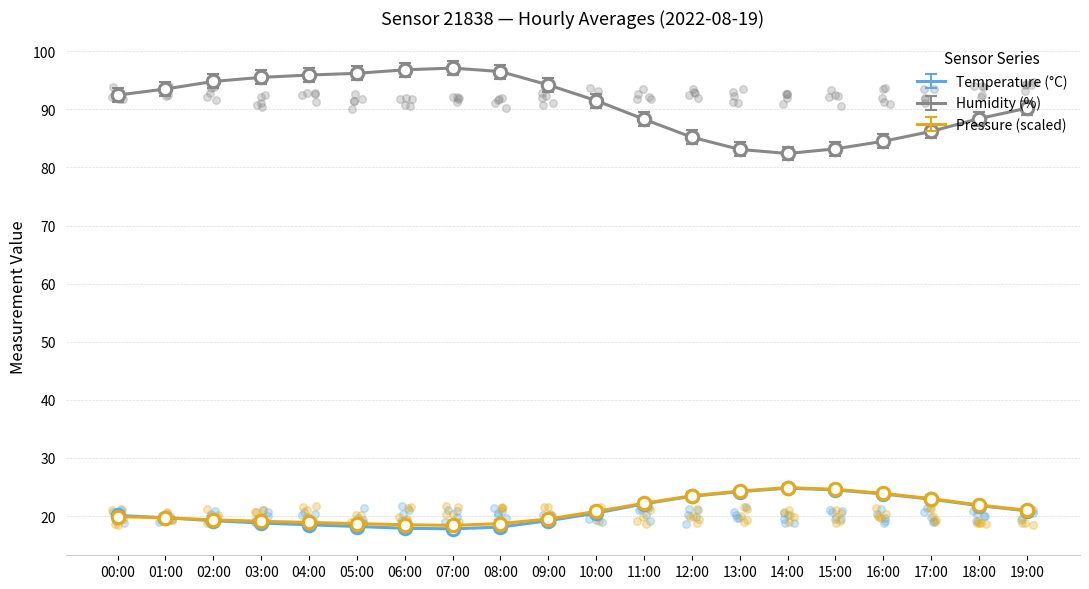

At how many categories does at least one series exceed 89?

12